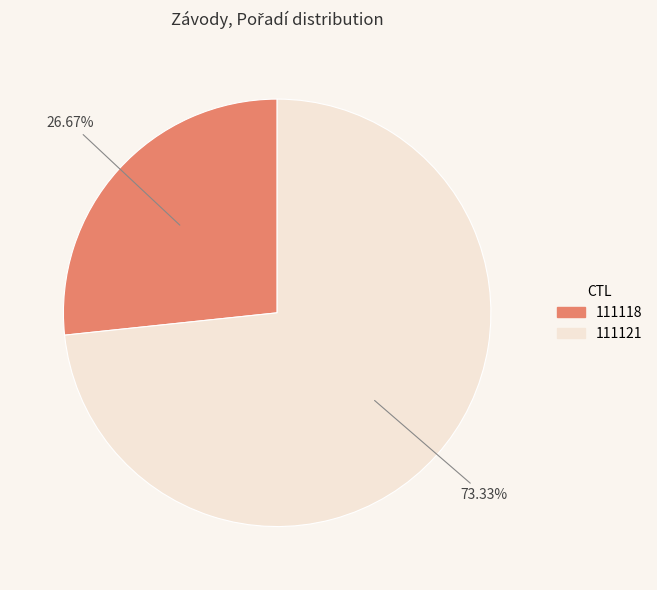

Rank the categories by value from highest to lowest.

111121, 111118